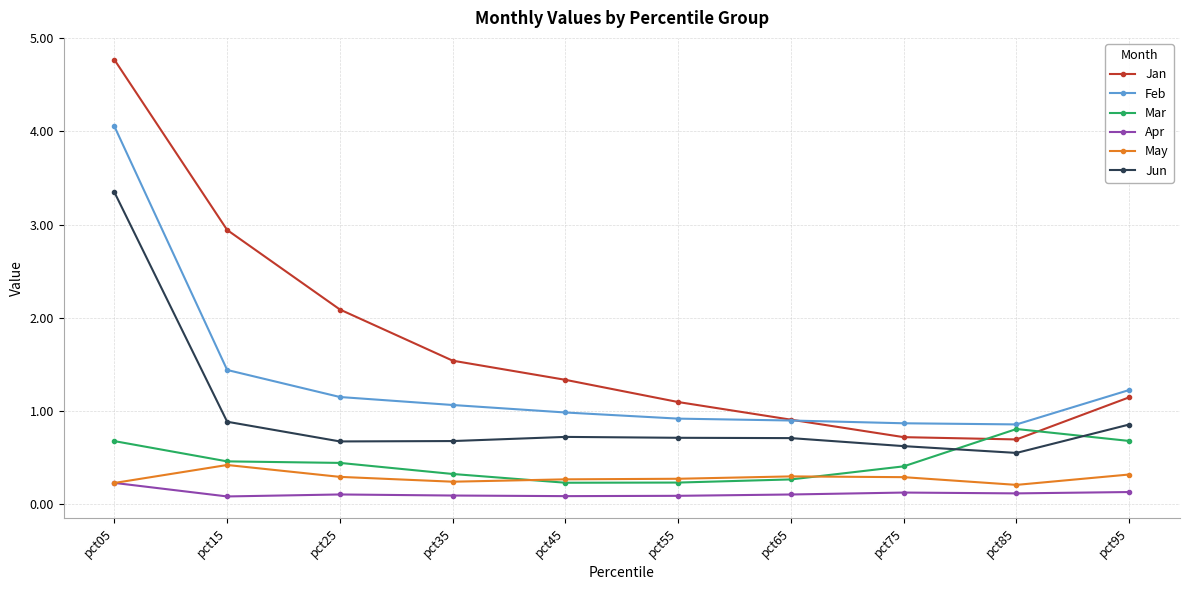

The value of Feb at pct05 is 2.4. True or false?

False